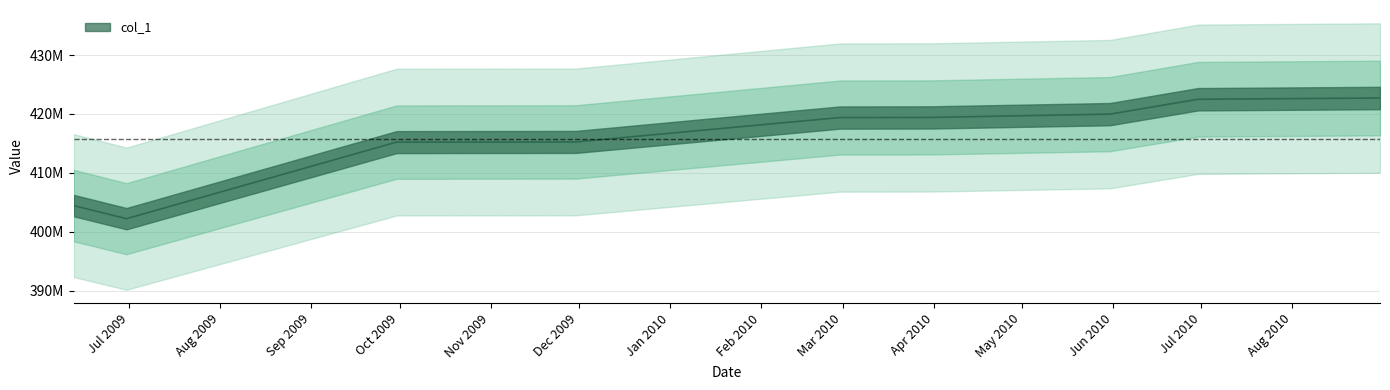

Which has a higher value, 2009-06-12 or 2010-06-30?

2010-06-30